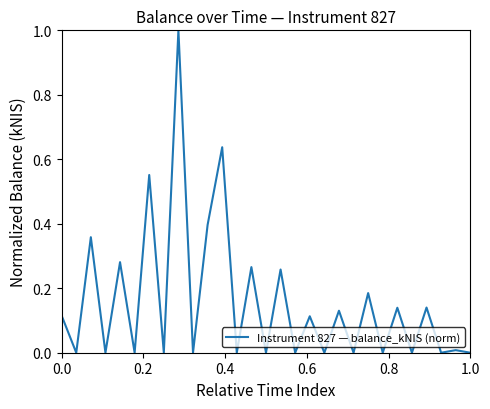

What is the sum of all values?

4.6